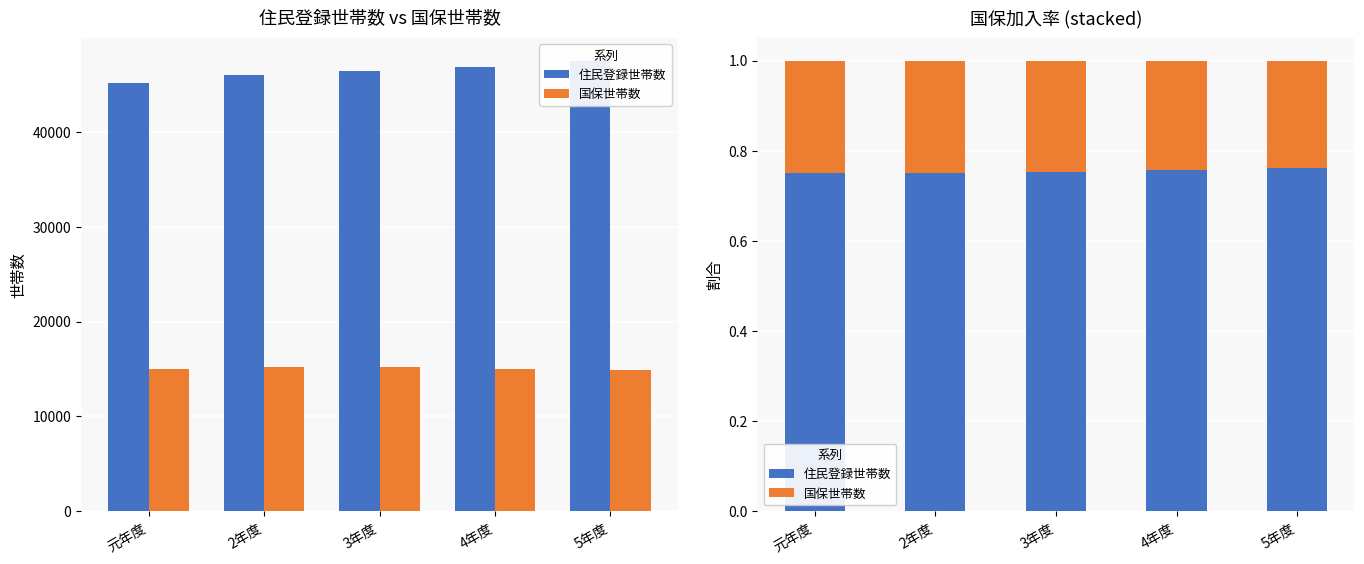

At 4年度, list the series in order from largest to smallest.

住民登録世帯数, 国保世帯数